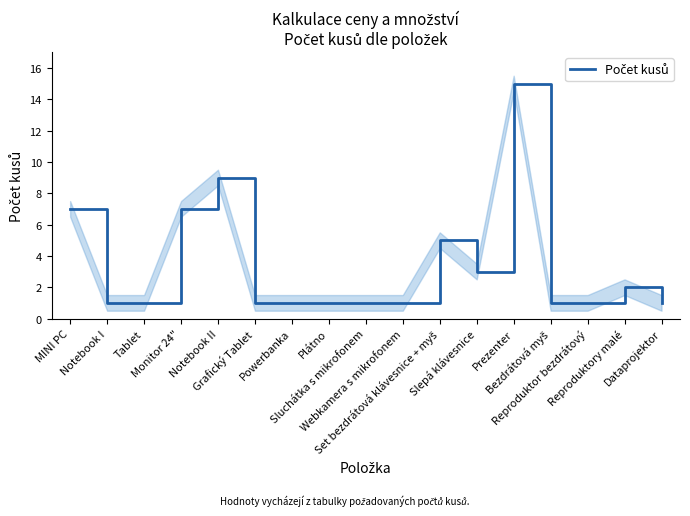

Where is the first local minimum?

Slepá klávesnice